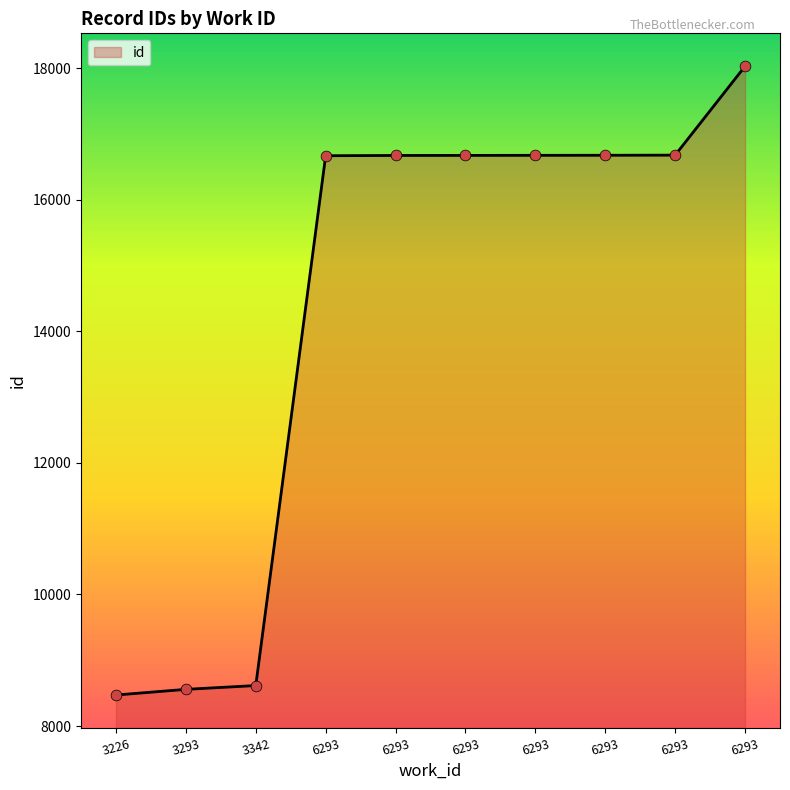

What is the ratio of the value at 6293 to the value at 3342?

1.9